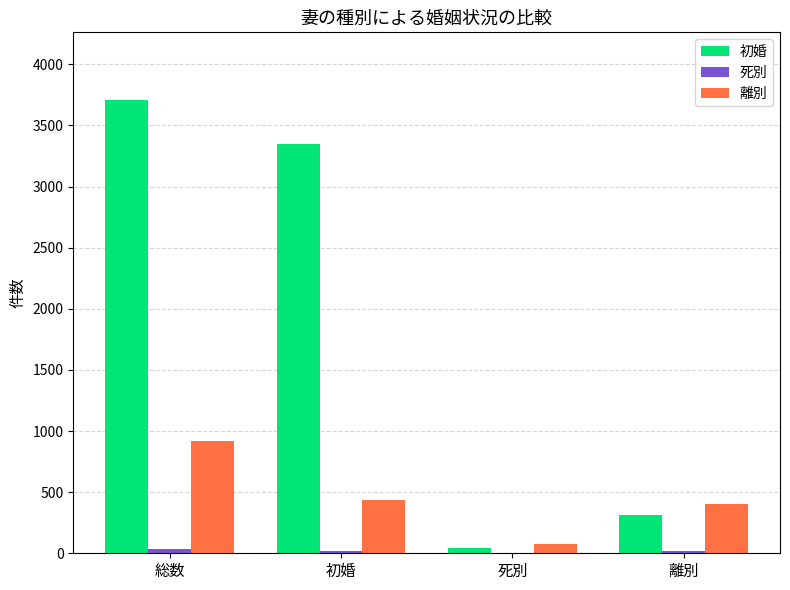

Which series changed the most between 総数 and 離別?

初婚